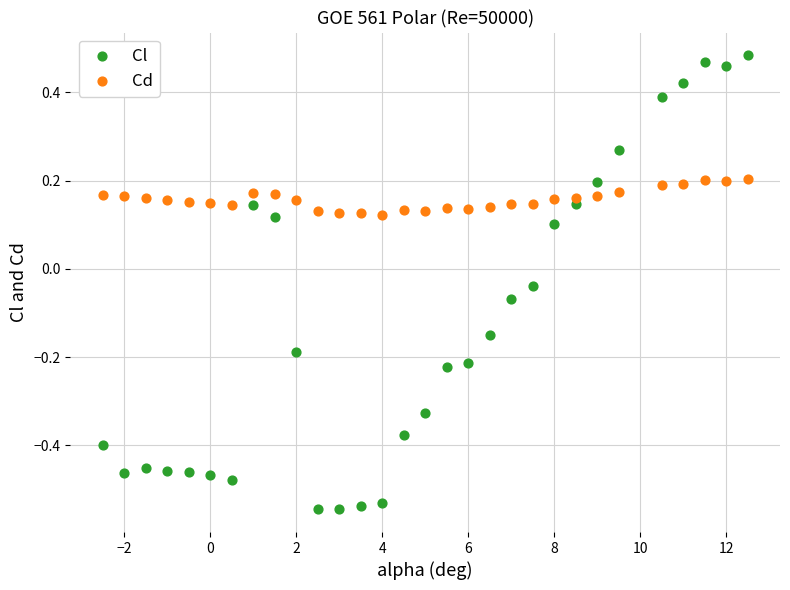

Which series contains the highest Y value?

Cl